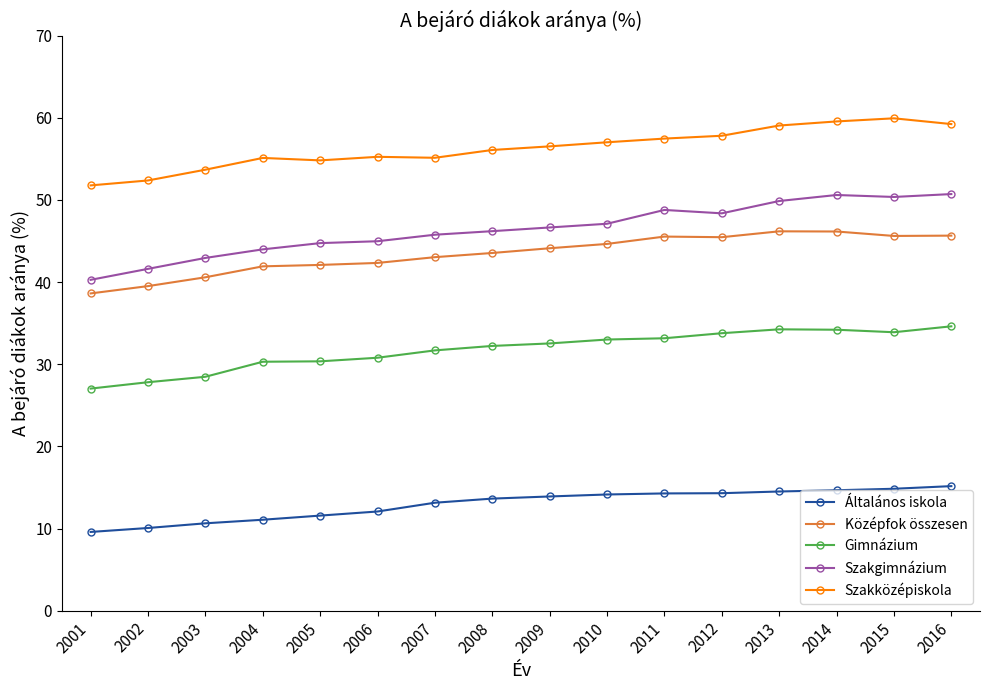

True or false: Szakközépiskola has more than 1 interior local peaks.

True